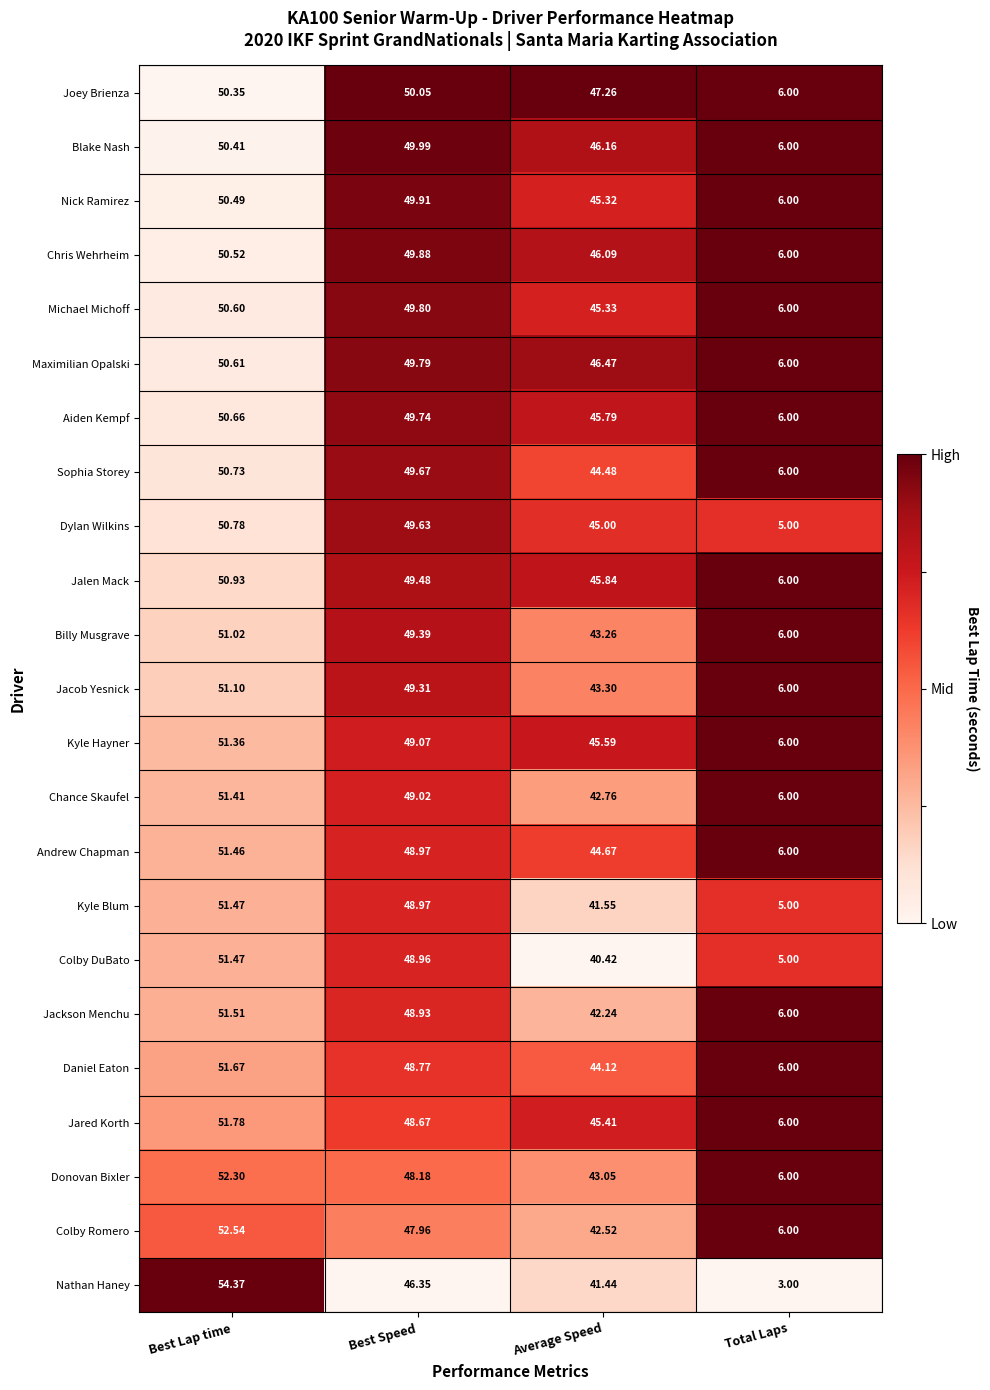

Where is Daniel Eaton nearest to the value 28?

Average Speed